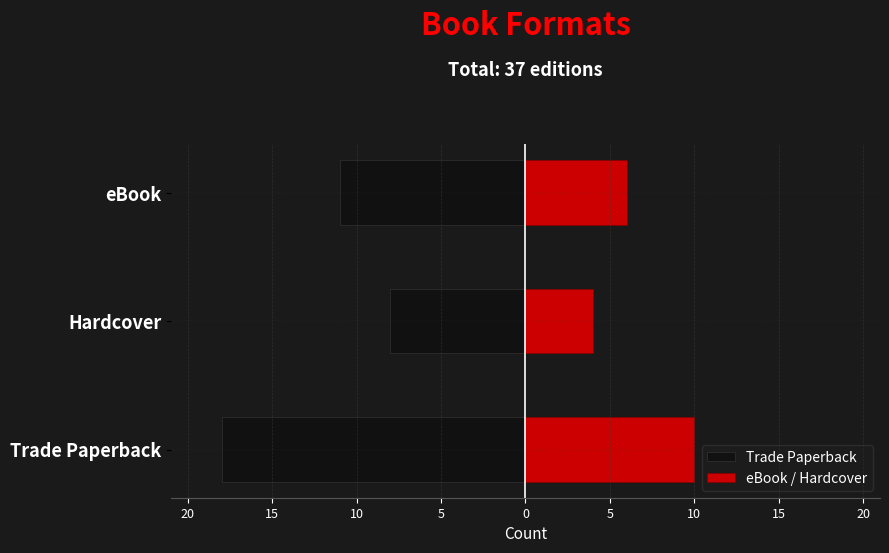

What is the difference between the Trade Paperback values at Hardcover and Trade Paperback?

10